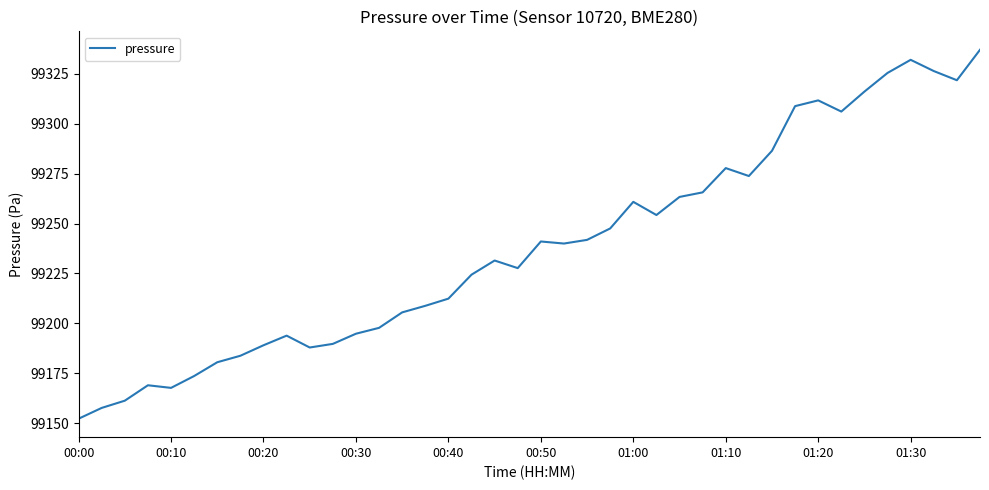

What is the greatest value displayed?

99337.0